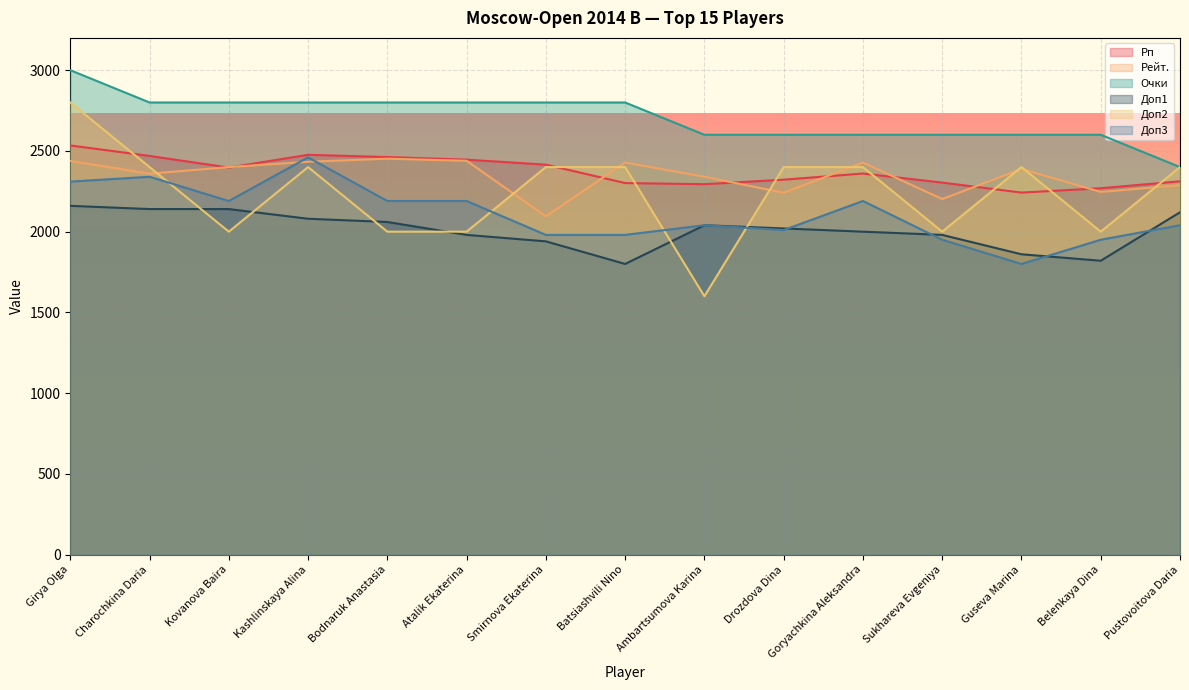

Rank the series by their maximum value, from highest to lowest.

Очки, Доп2, Рп, Доп3, Рейт., Доп1